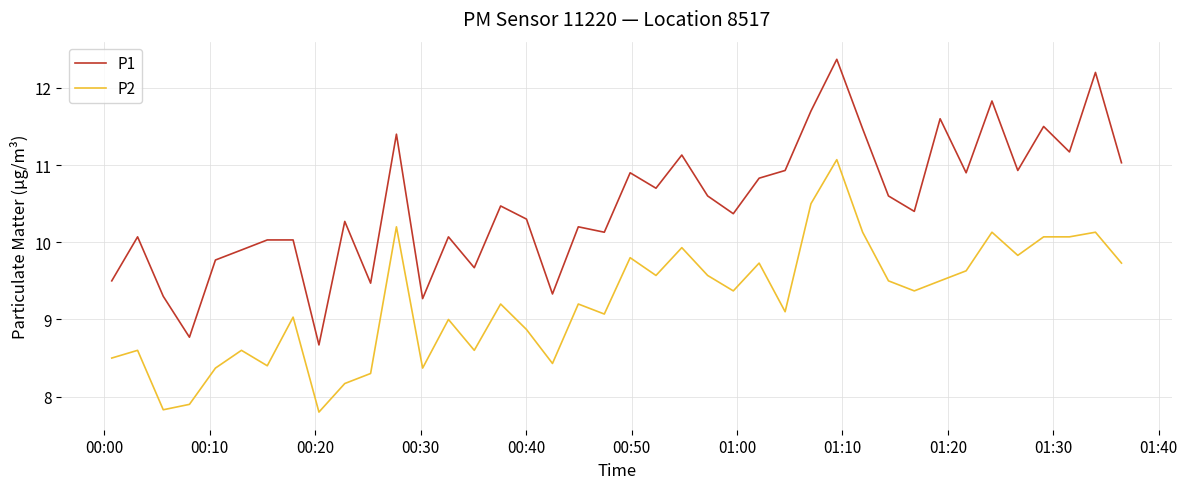

What are all the series names shown in the legend?

P1, P2